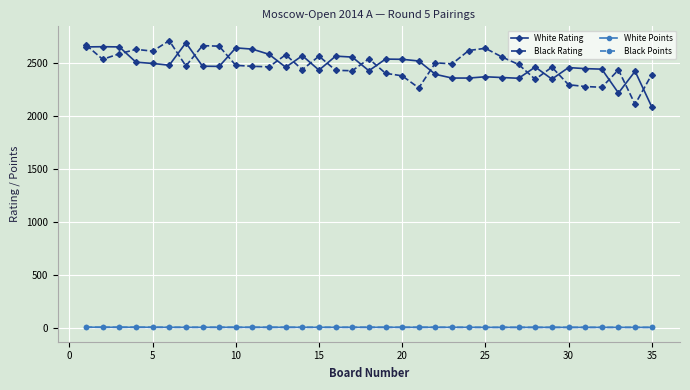

What is the value of the White Rating point at the 23rd from the left?

2357.0